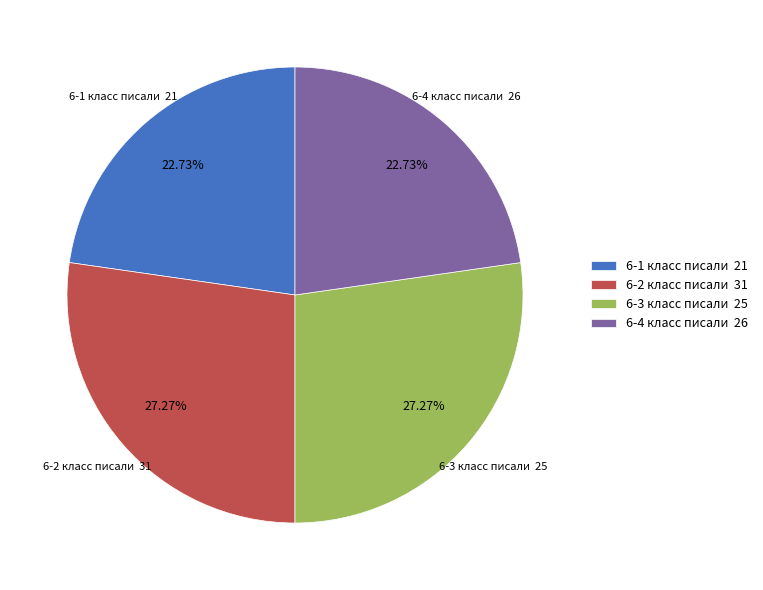

Is there a majority slice in this chart?

No